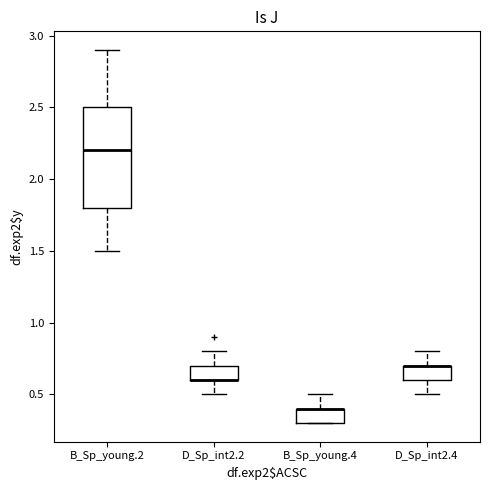

Where is the lower edge of the box for D_Sp_int2.4 on the y-axis? The values are not printed on the chart, so give them approximately, as read against the axis.

0.6